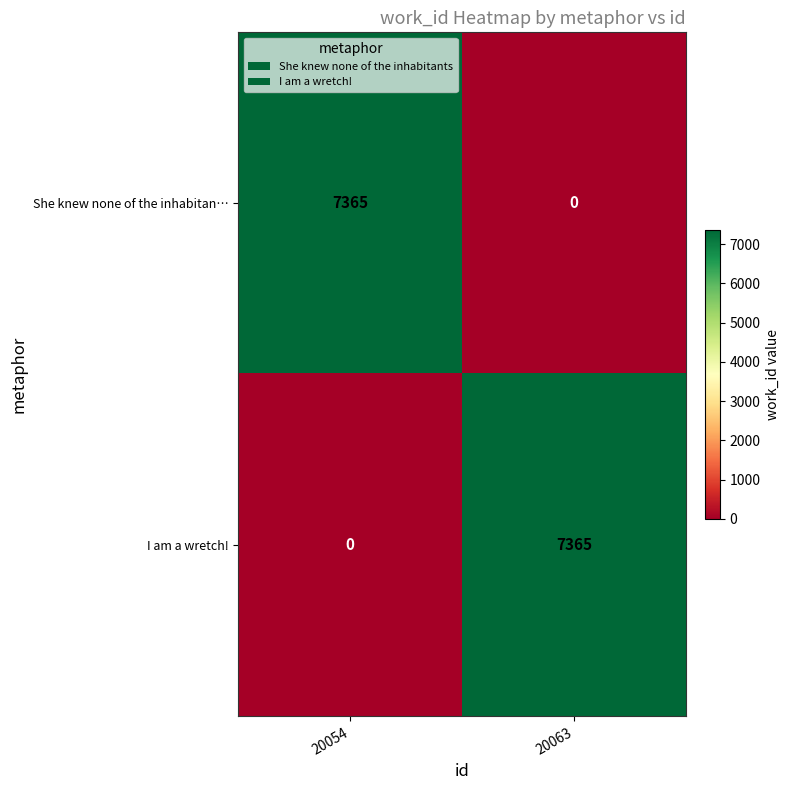

List the labels in order of I am a wretch! value, largest first.

20063, 20054